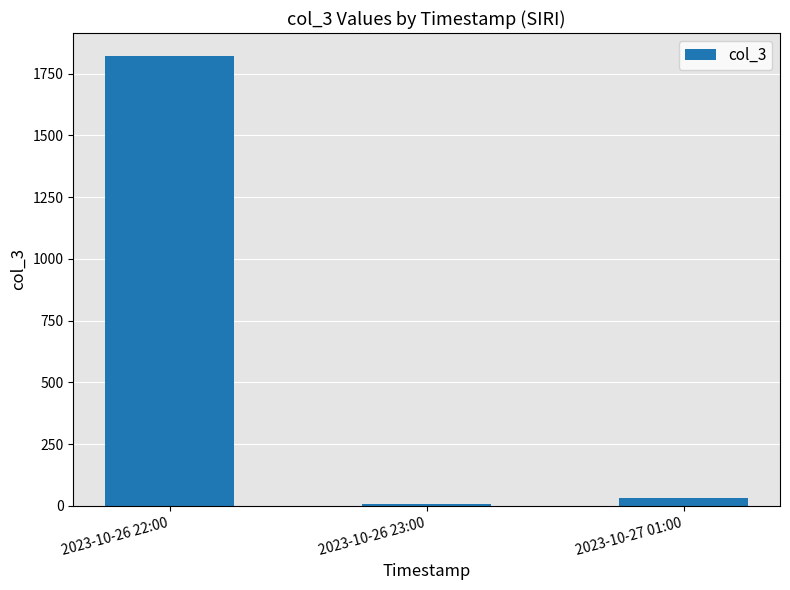

Between 2023-10-27 01:00 and 2023-10-26 23:00, which is larger?

2023-10-27 01:00